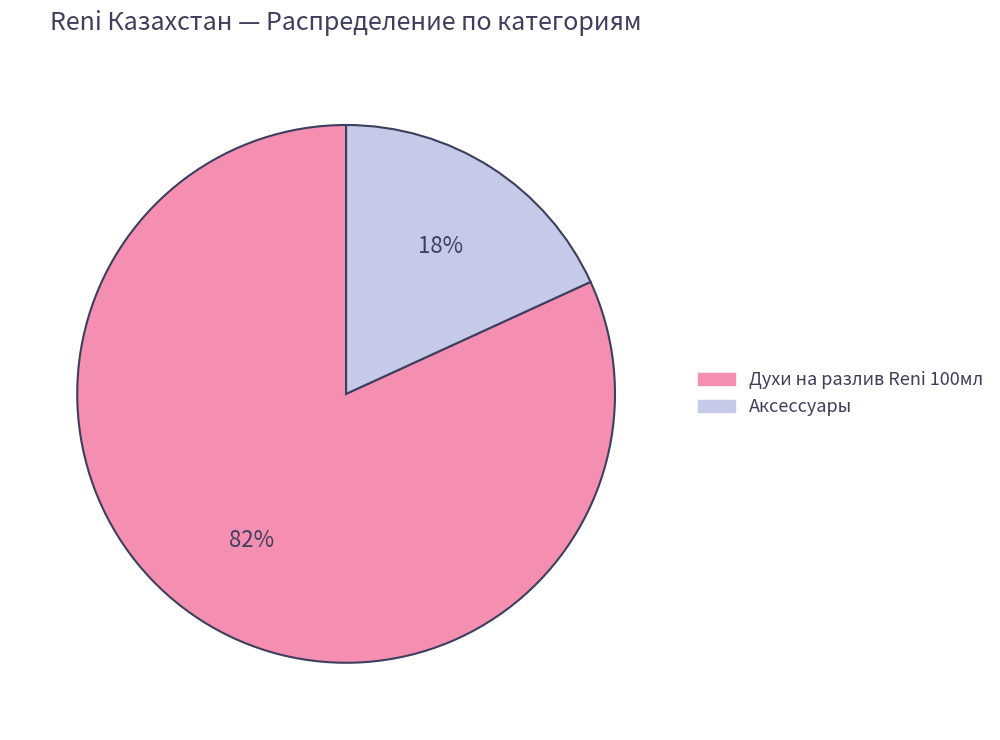

Is there any slice that represents more than half of the pie?

Yes